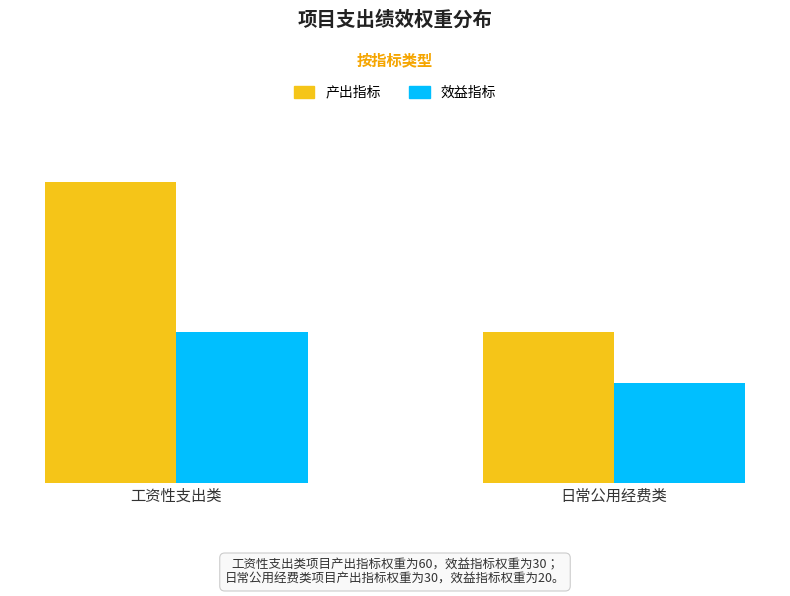

What is the label of the 1st bar from the right?

日常公用经费类